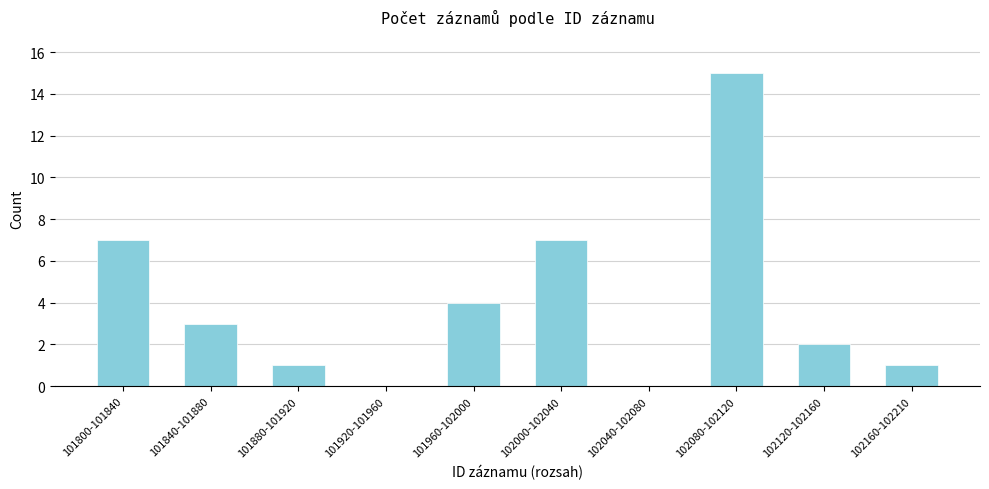

Reading left to right, list all the values displayed in this chart.

101800-101840=7	101840-101880=3	101880-101920=1	101920-101960=0	101960-102000=4	102000-102040=7	102040-102080=0	102080-102120=15	102120-102160=2	102160-102210=1